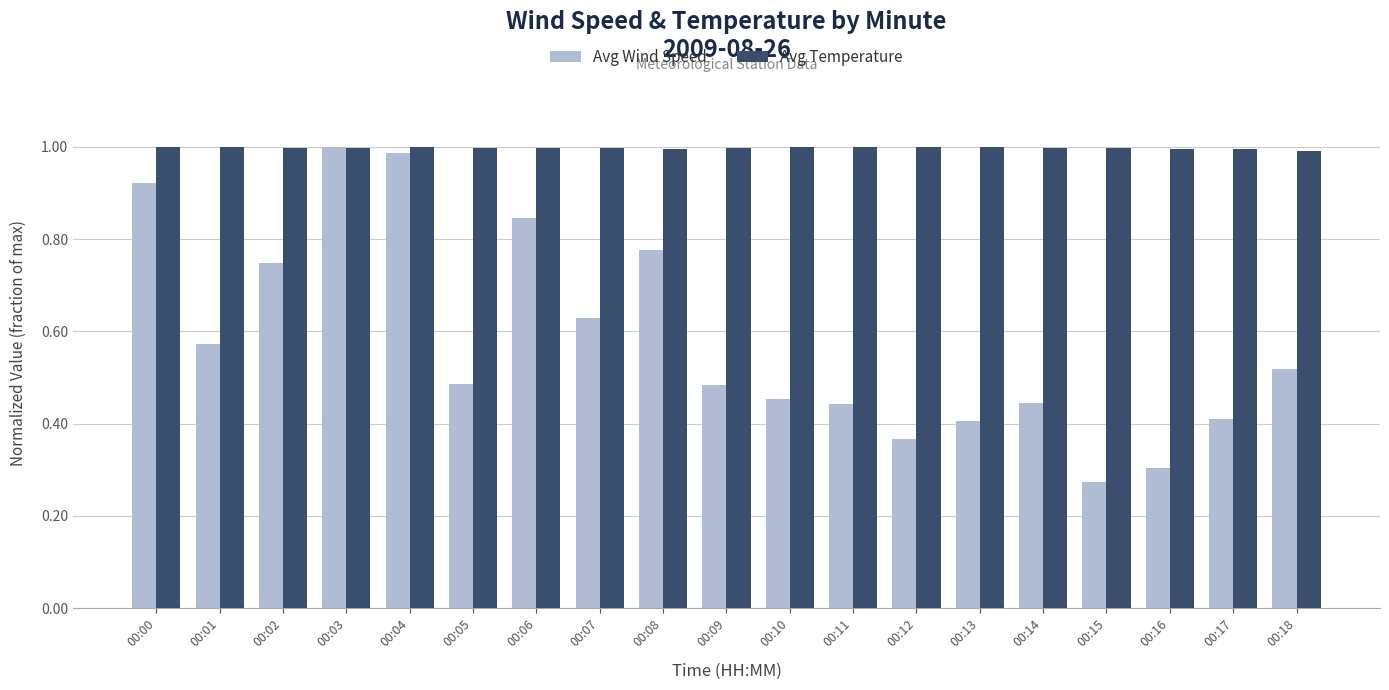

List the series in order of their overall mean, highest first.

Avg Temperature, Avg Wind Speed